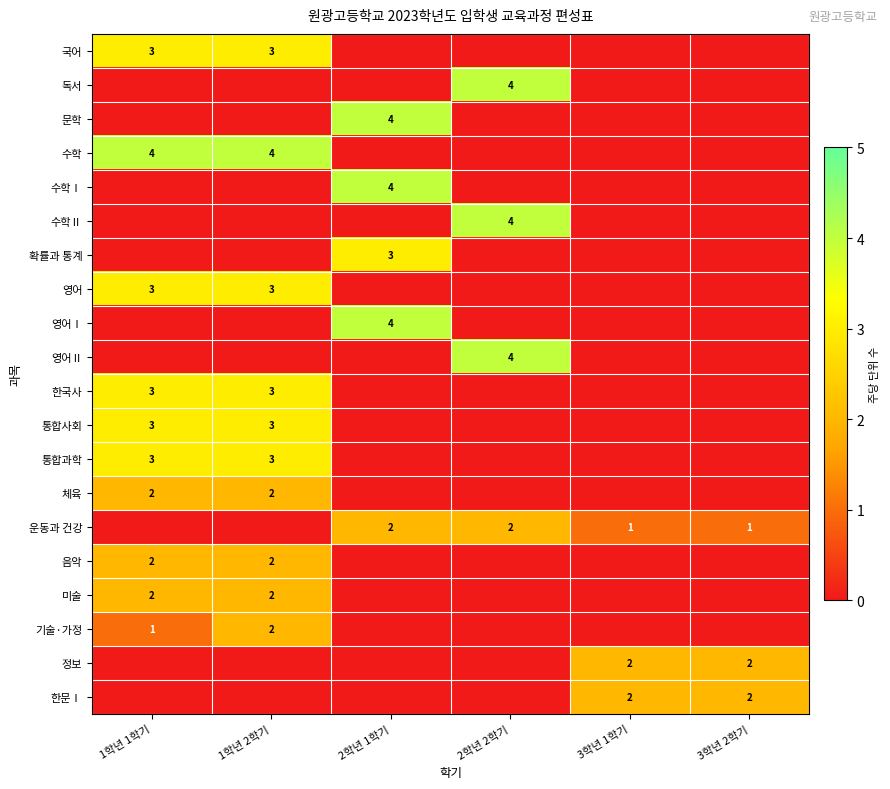

Is the value of 통합사회 at 1학년 1학기 greater than the value of 문학 at 2학년 1학기?

No